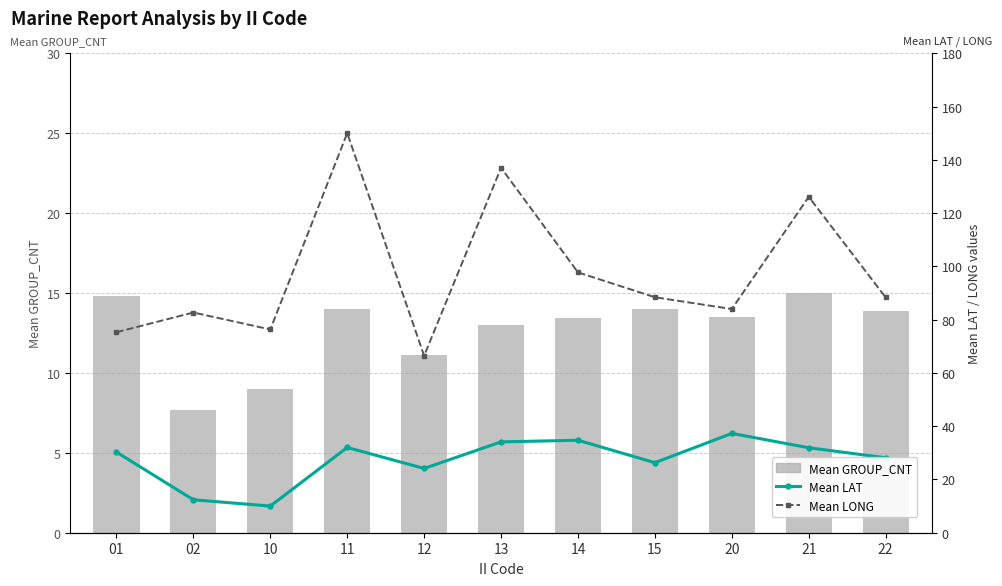

What is the value of the Mean GROUP_CNT bar at the 3rd from the left?

9.0